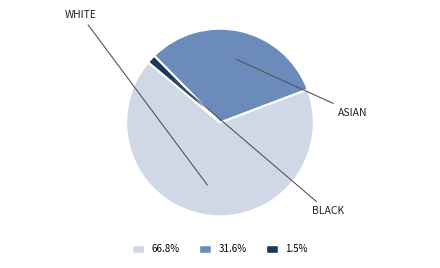

Is there a majority slice in this chart?

Yes